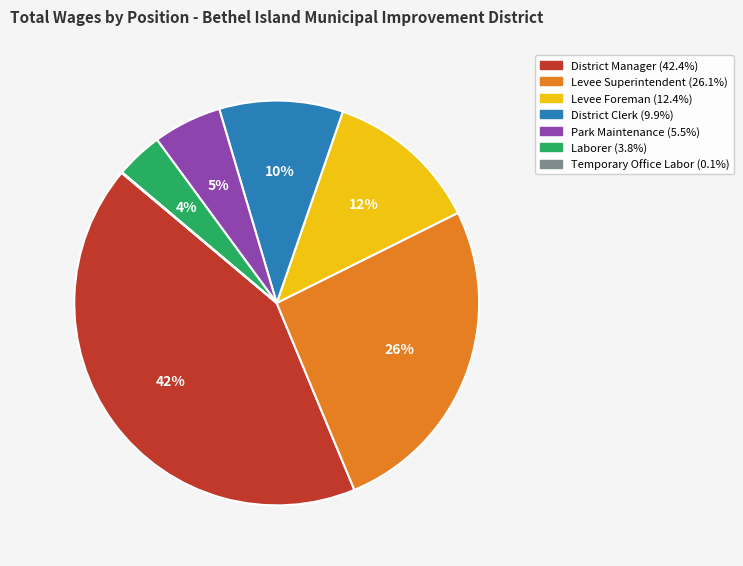

To the nearest percent, what is the average slice percentage?

14%